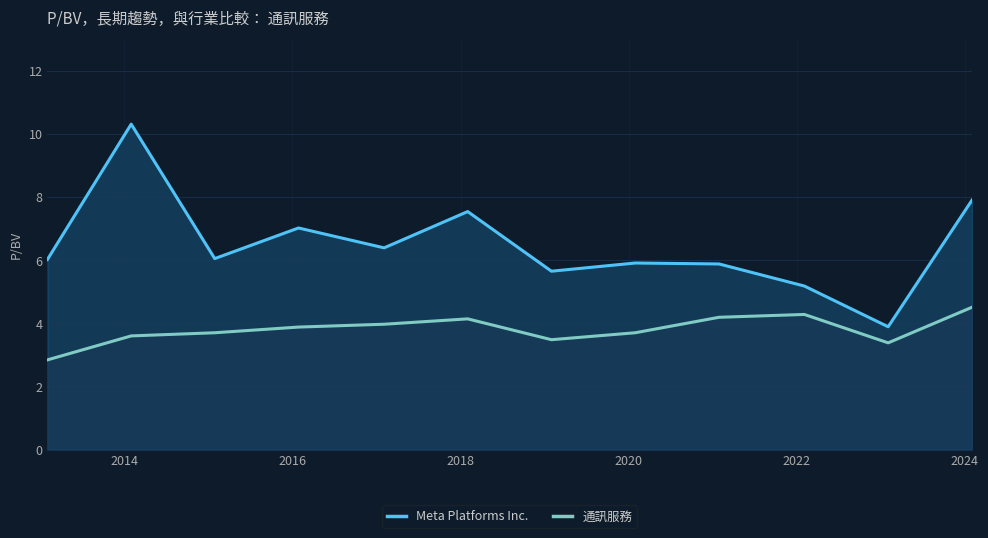

What is the minimum value for Meta Platforms Inc.?

3.9